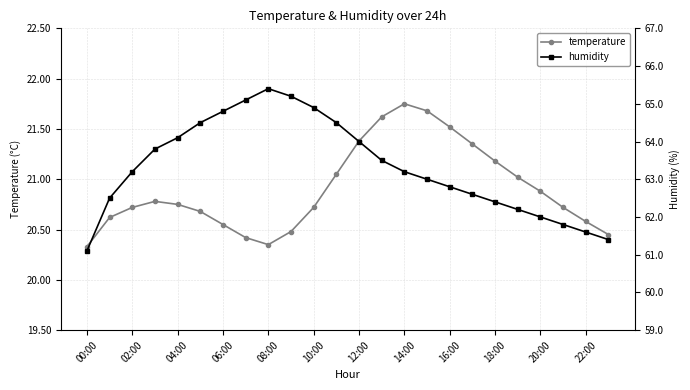

What is the minimum value shown in the chart?

20.3